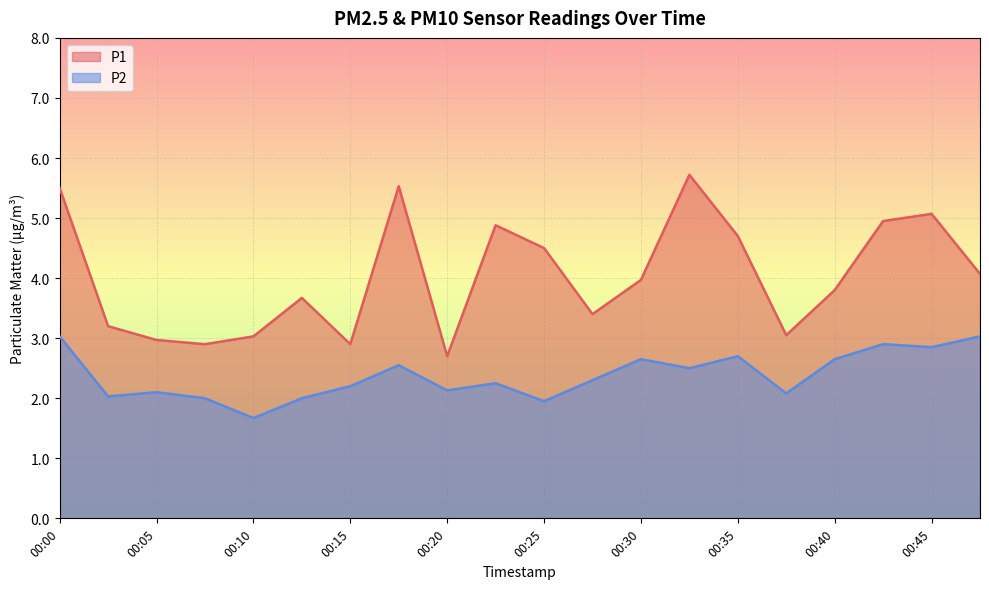

In P2, how many points are lower than both neighbors (excluding endpoints)?

7